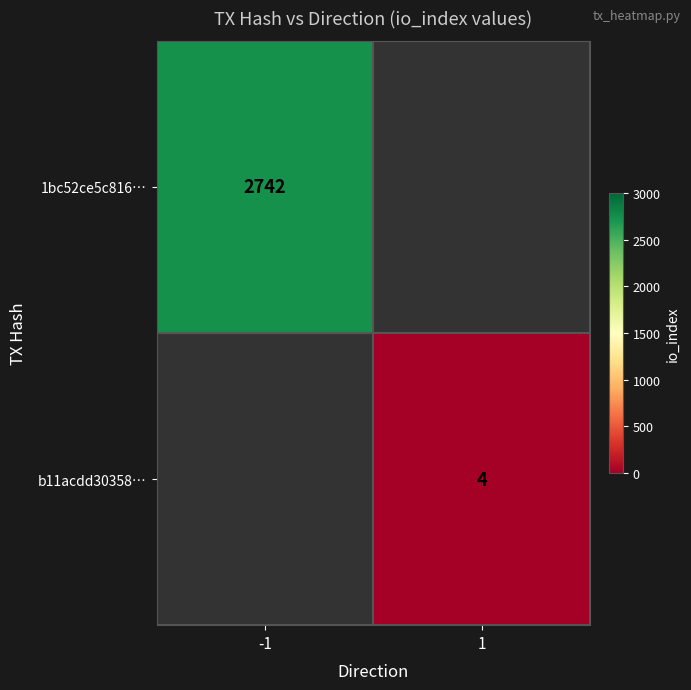

Is it true that 1bc52ce5c816… equals 1715 at -1?

False